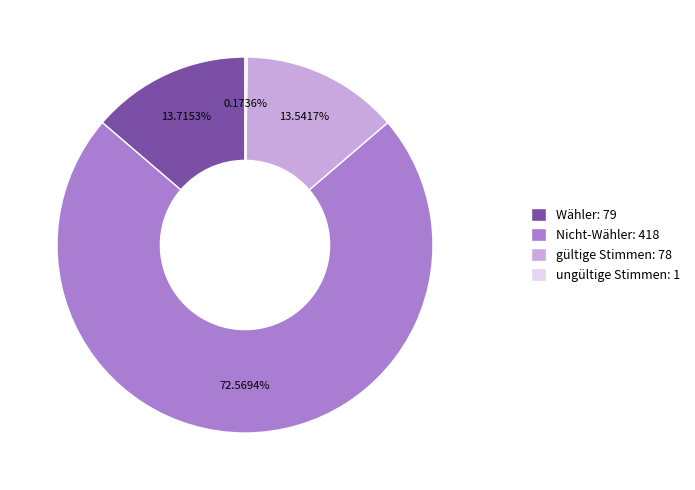

Between gültige Stimmen: 78 and Nicht-Wähler: 418, which is larger?

Nicht-Wähler: 418